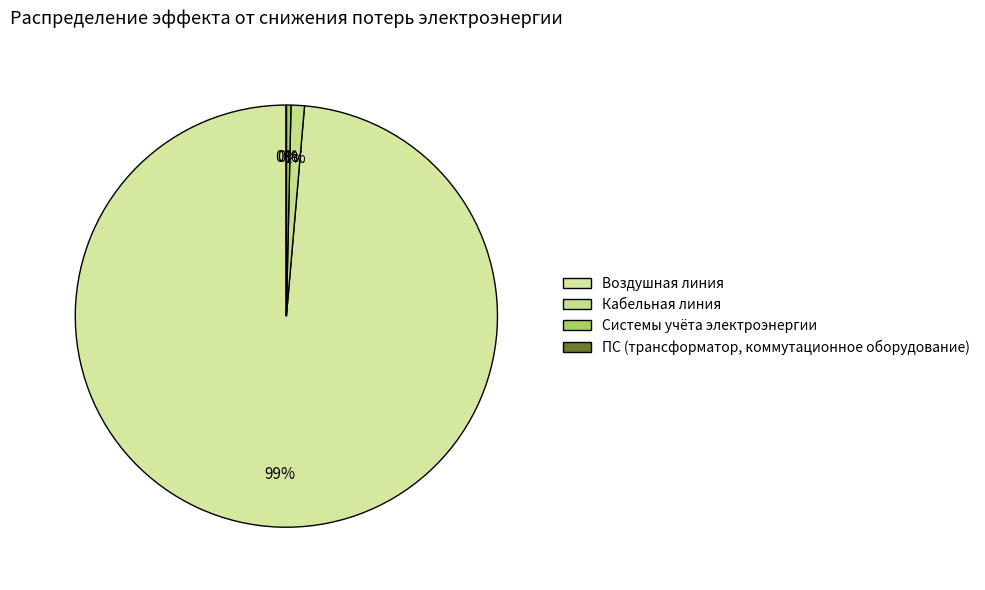

Which slice is the largest?

Воздушная линия